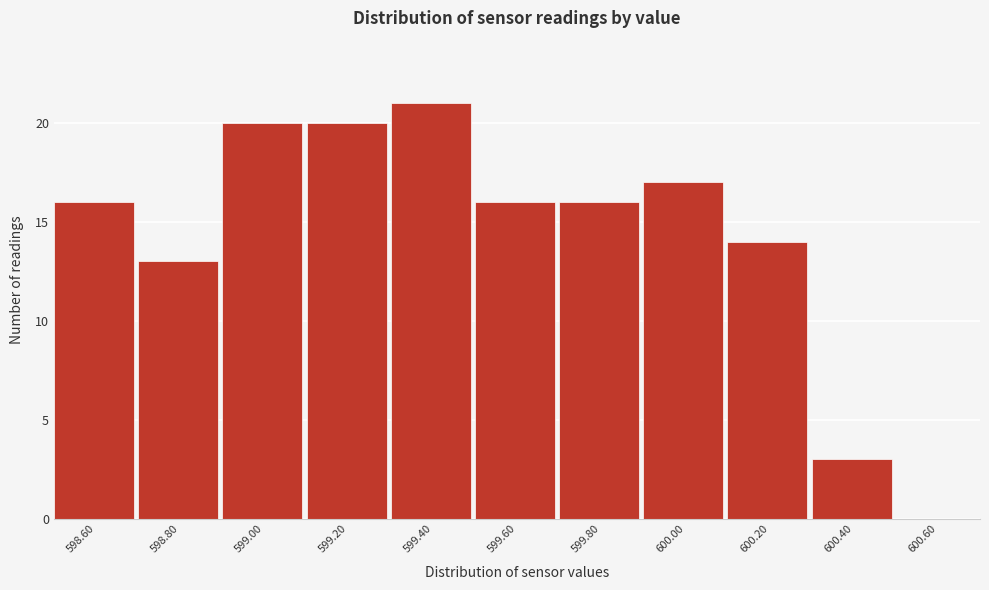

Reading right to left, extract all data points from this chart.

600.60=0	600.40=3	600.20=14	600.00=17	599.80=16	599.60=16	599.40=21	599.20=20	599.00=20	598.80=13	598.60=16